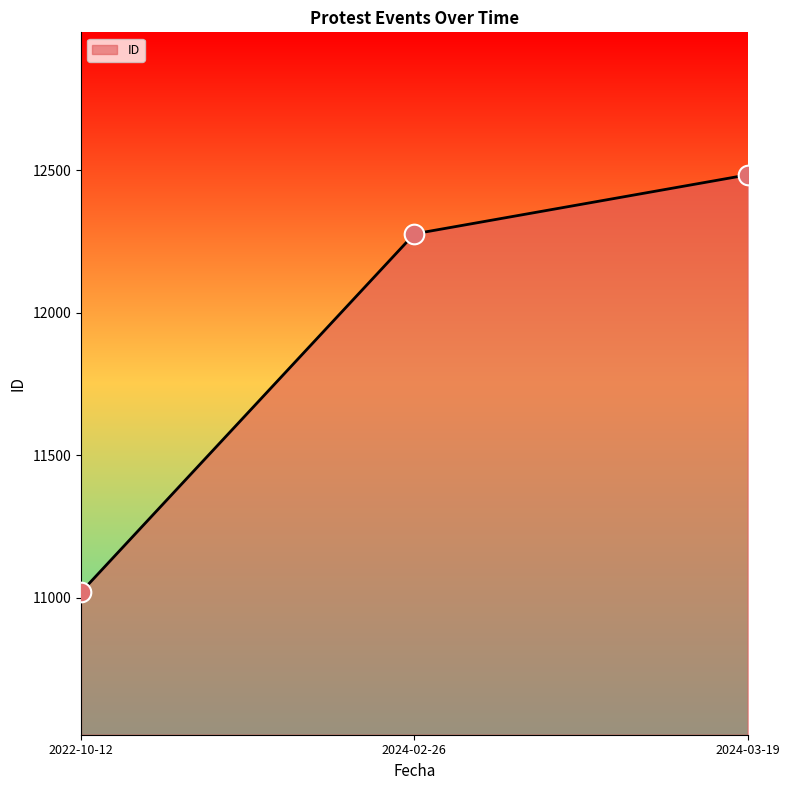

Between 2022-10-12 and 2024-03-19, which is larger?

2024-03-19